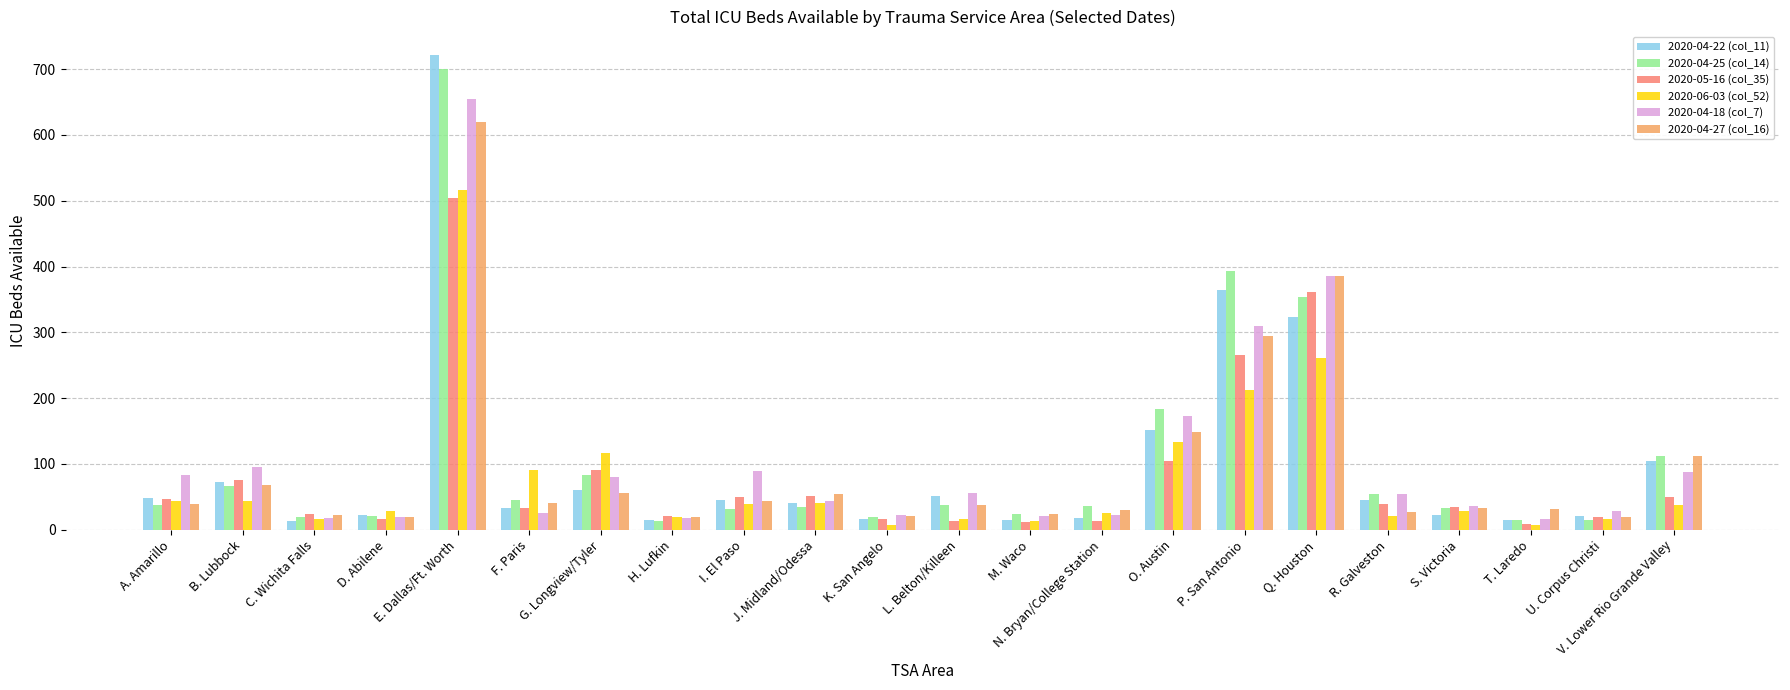

At which label is 2020-05-16 (col_35) closest to 256?

P. San Antonio